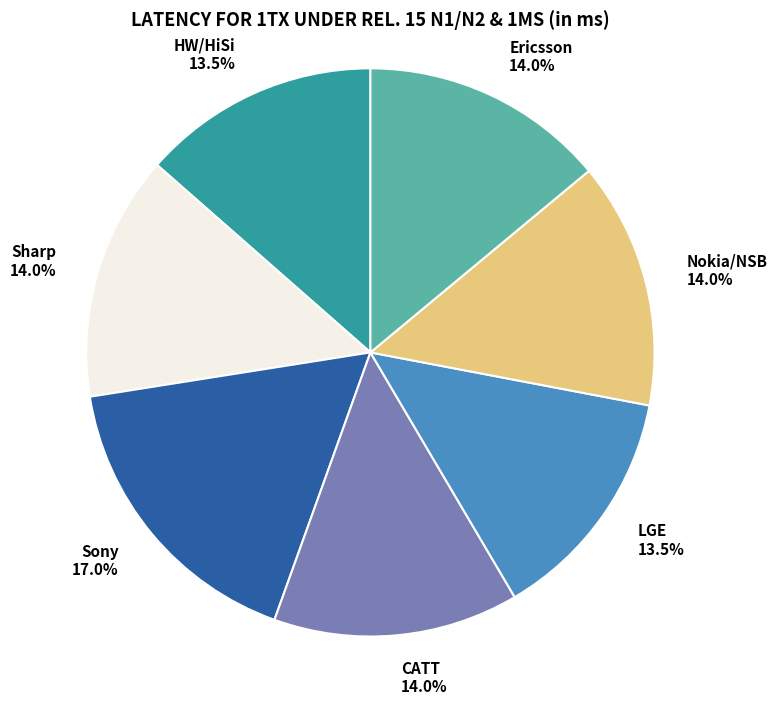

Which has a higher value, Sony or Sharp?

Sony